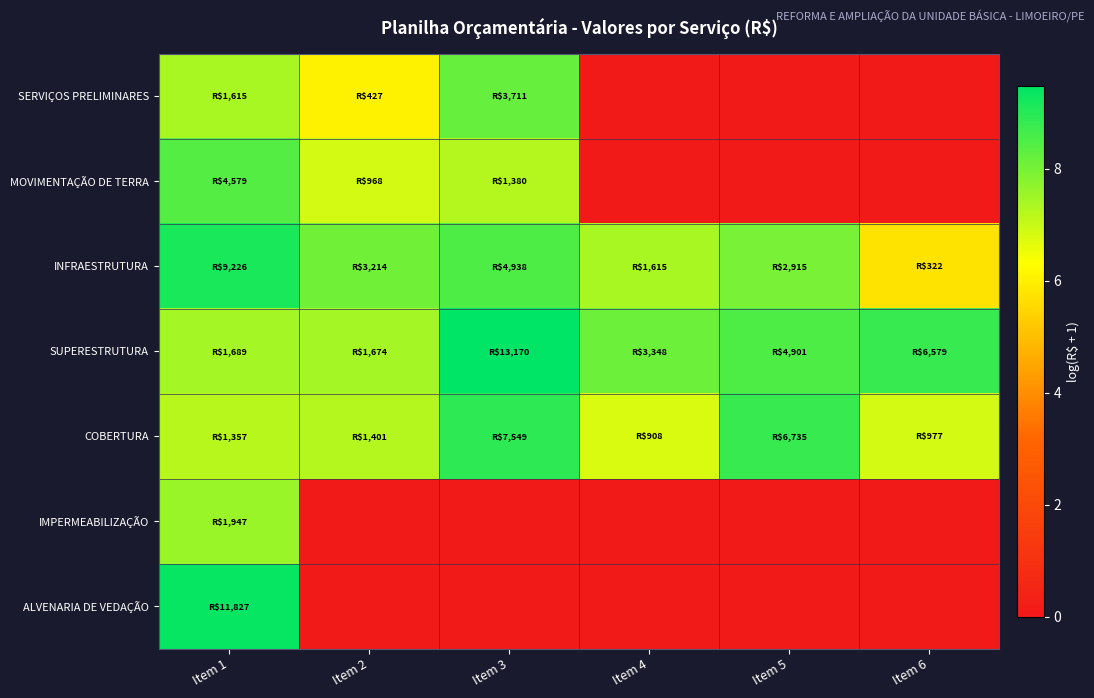

Reading left to right, extract all data points from this chart.

SERVIÇOS PRELIMINARES: Item 1=7.4	Item 2=6.1	Item 3=8.2	Item 4=0.0	Item 5=0.0	Item 6=0.0
MOVIMENTAÇÃO DE TERRA: Item 1=8.4	Item 2=6.9	Item 3=7.2	Item 4=0.0	Item 5=0.0	Item 6=0.0
INFRAESTRUTURA: Item 1=9.1	Item 2=8.1	Item 3=8.5	Item 4=7.4	Item 5=8.0	Item 6=5.8
SUPERESTRUTURA: Item 1=7.4	Item 2=7.4	Item 3=9.5	Item 4=8.1	Item 5=8.5	Item 6=8.8
COBERTURA: Item 1=7.2	Item 2=7.2	Item 3=8.9	Item 4=6.8	Item 5=8.8	Item 6=6.9
IMPERMEABILIZAÇÃO: Item 1=7.6	Item 2=0.0	Item 3=0.0	Item 4=0.0	Item 5=0.0	Item 6=0.0
ALVENARIA DE VEDAÇÃO: Item 1=9.4	Item 2=0.0	Item 3=0.0	Item 4=0.0	Item 5=0.0	Item 6=0.0